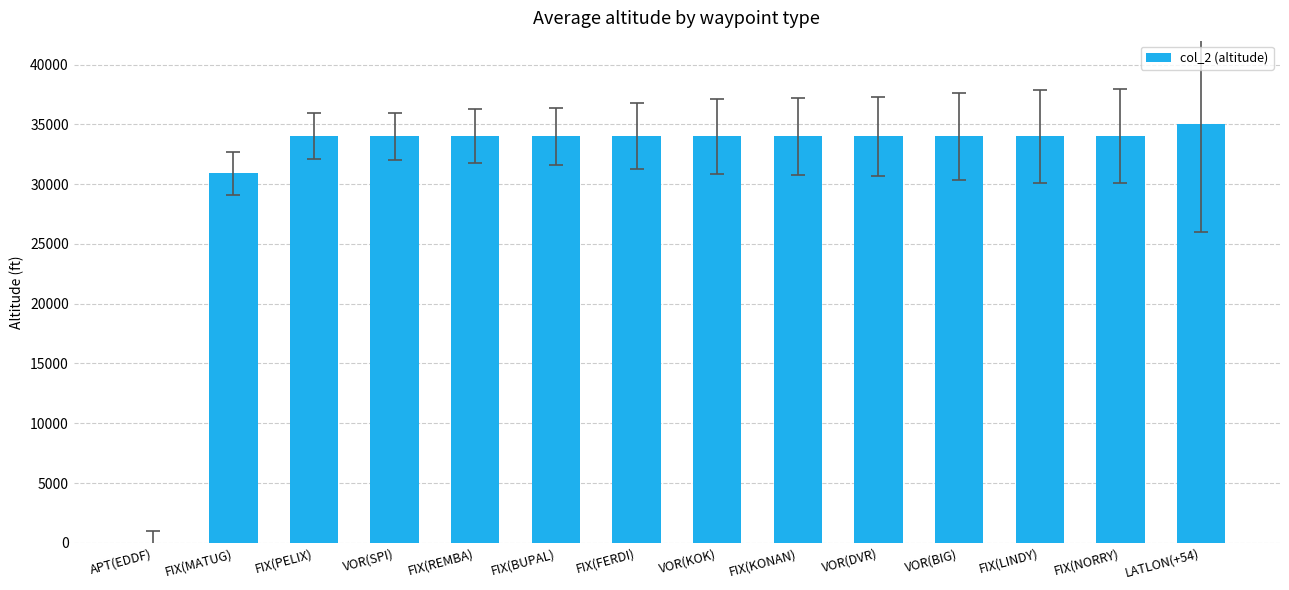

What is the change in value from VOR(KOK) to LATLON(+54)?

+1000